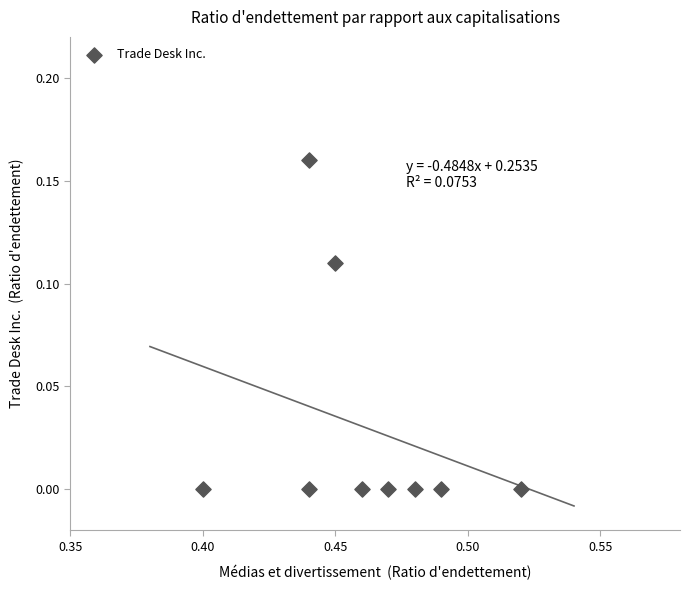

Count the number of points in this scatter plot.

9